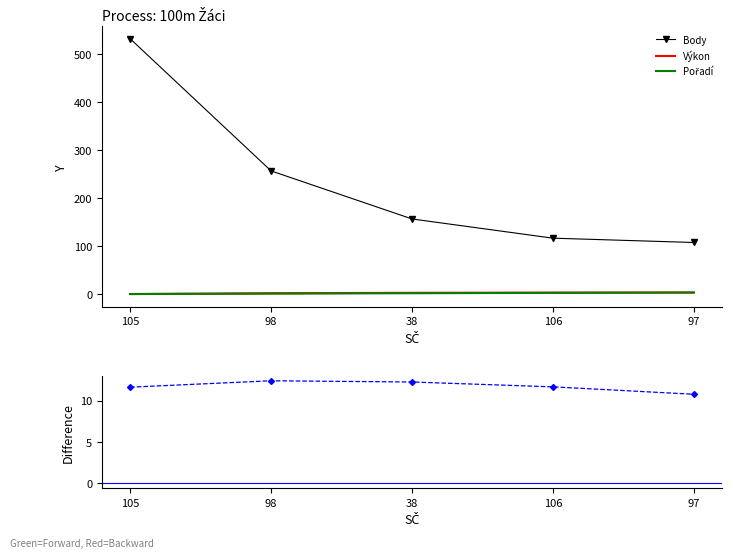

Is the value of Výkon at 105 greater than the value of Body at 97?

No